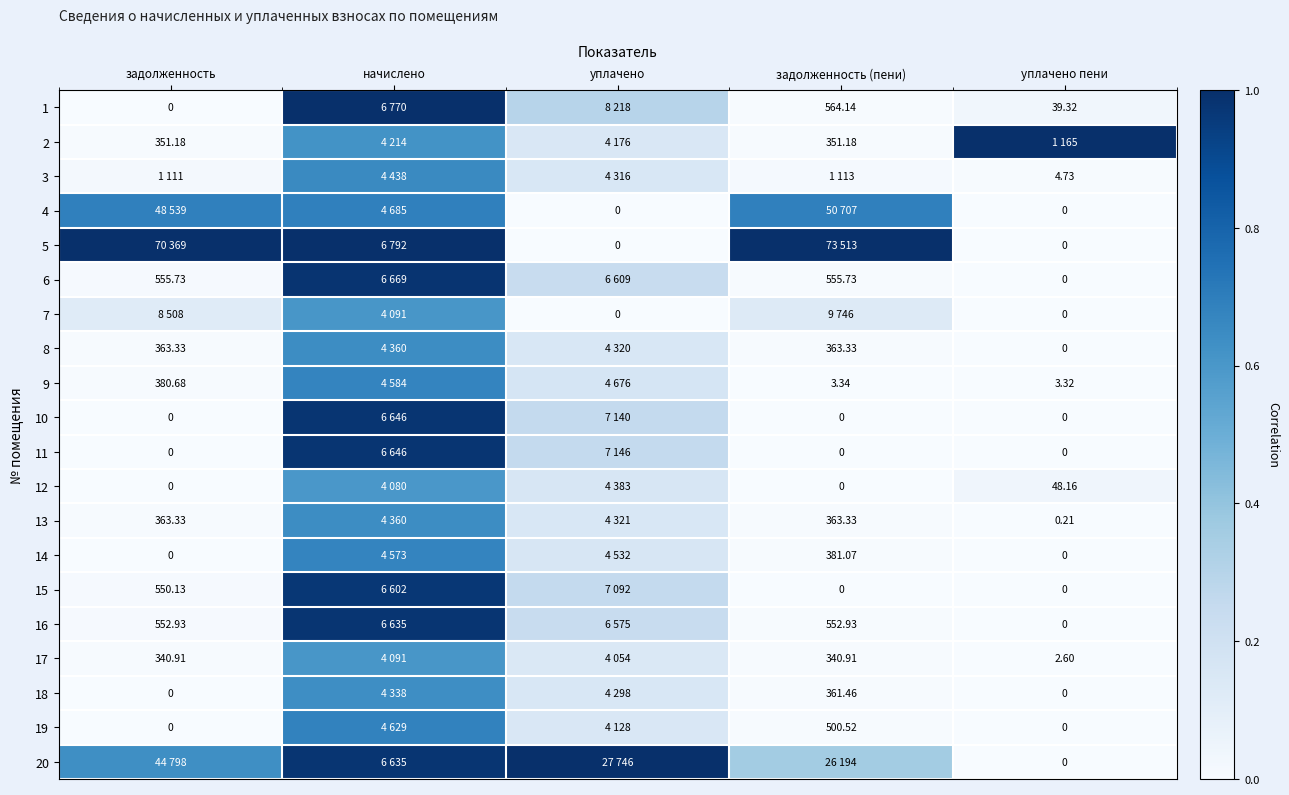

Is the value of 17 at задолженность (пени) greater than the value of 3 at задолженность?

No